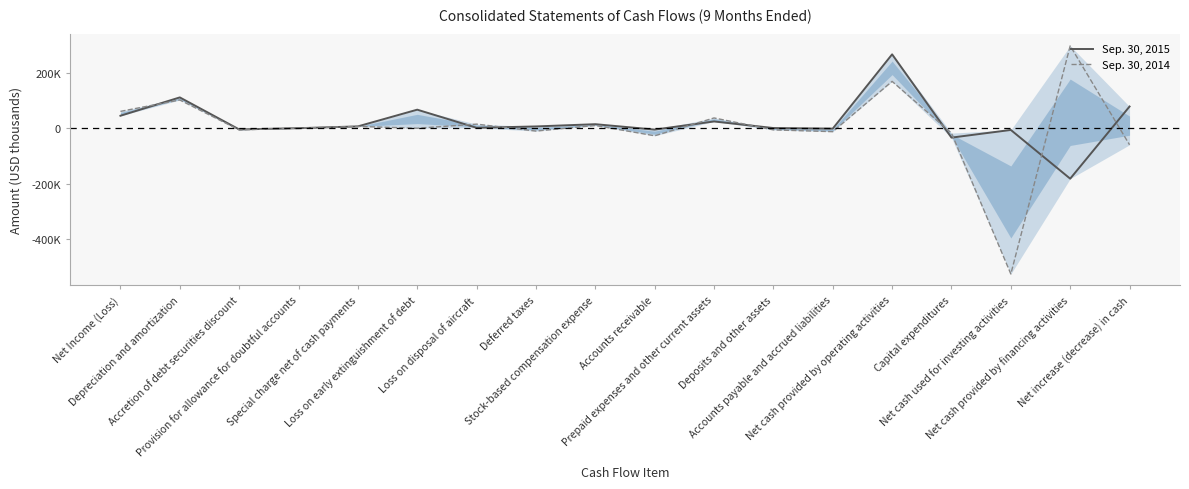

Where is the first local maximum for Sep. 30, 2015?

Depreciation and amortization